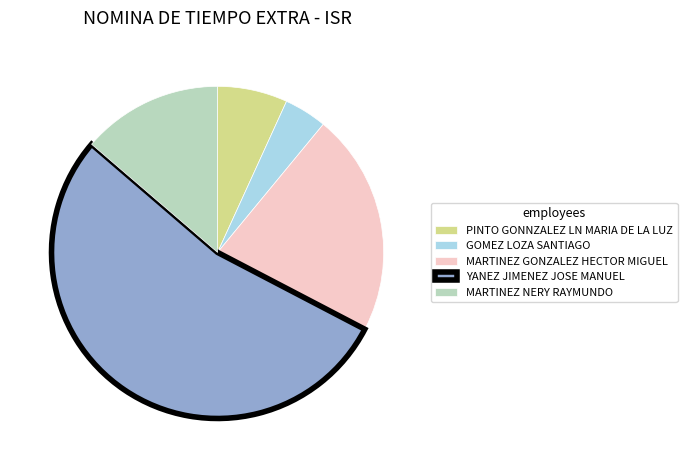

Is MARTINEZ GONZALEZ HECTOR MIGUEL the majority of the pie?

No